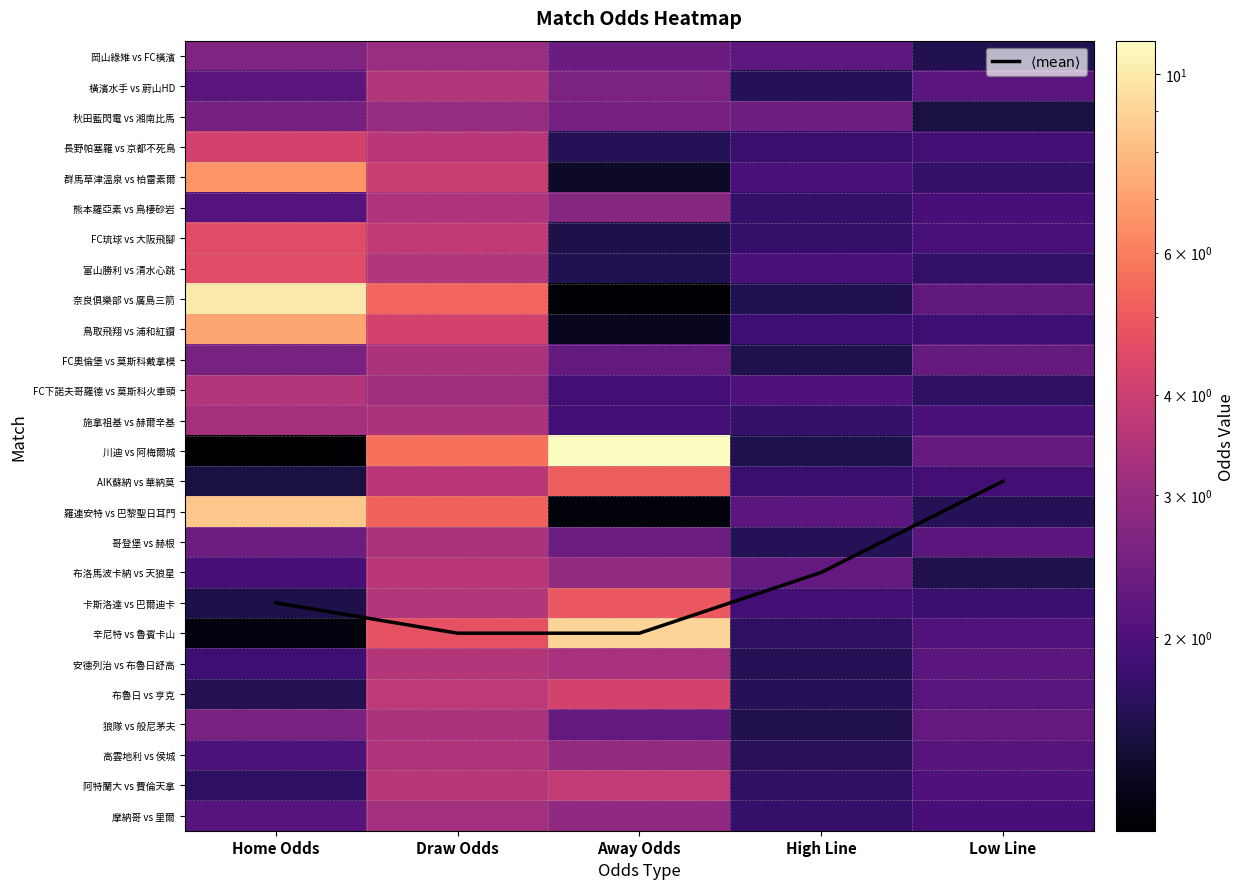

What is the difference between the maximum and minimum values in the $\langle \mathrm{mean} \rangle$ series?

5.0